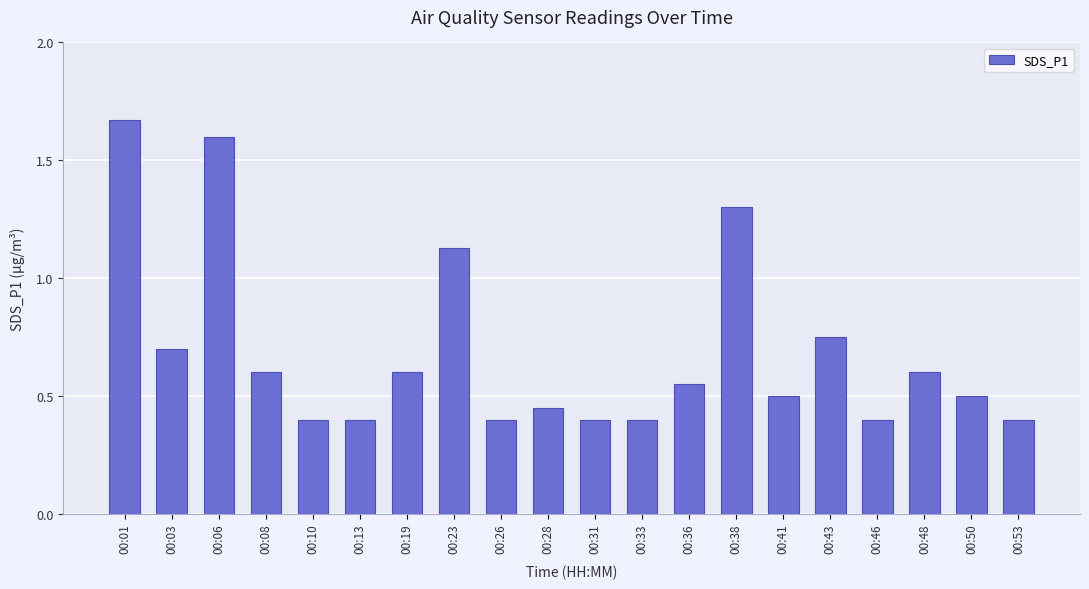

What is the value of the 3rd bar from the left?

1.6